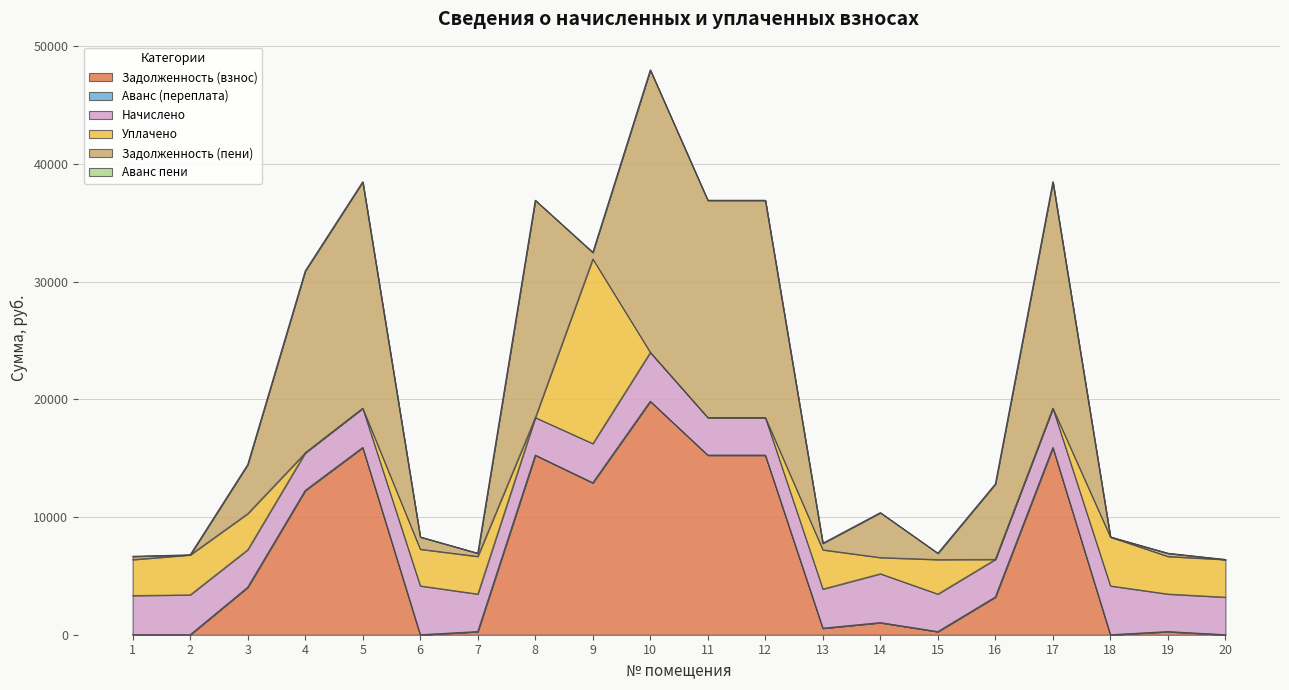

Which series has the largest total across all categories?

Задолженность (пени)